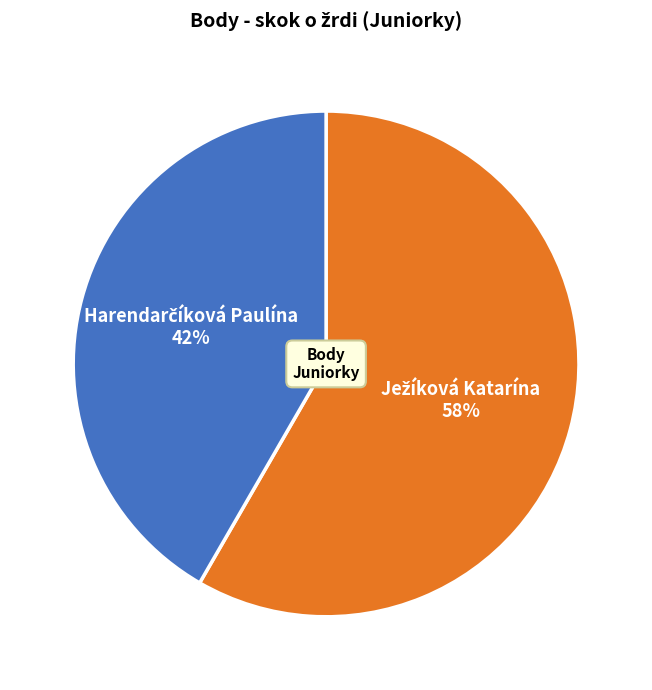

How many slices are in this pie chart?

2